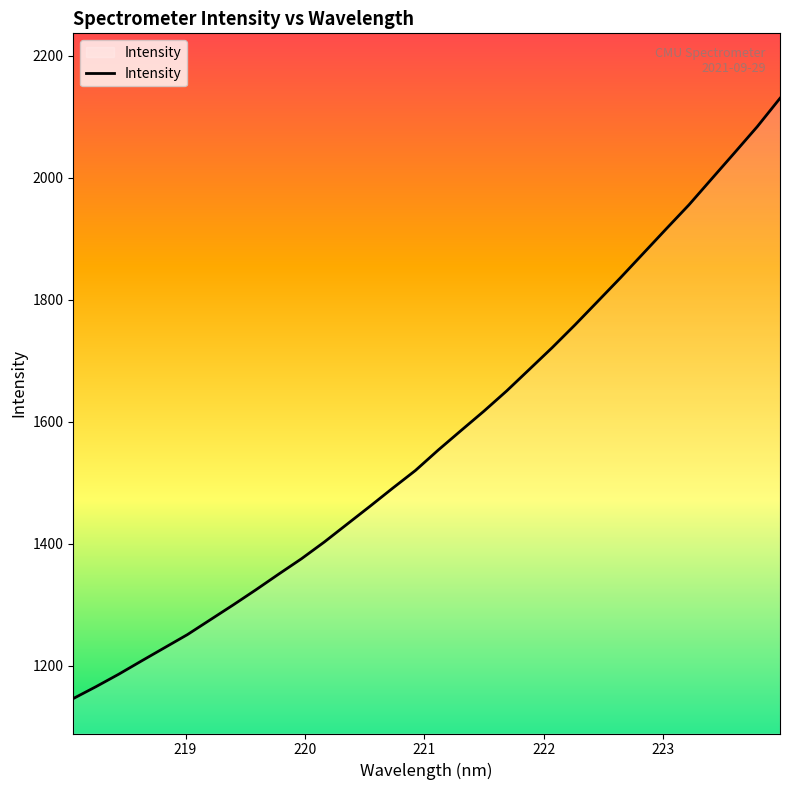

What is the difference between the maximum and minimum values?

984.3